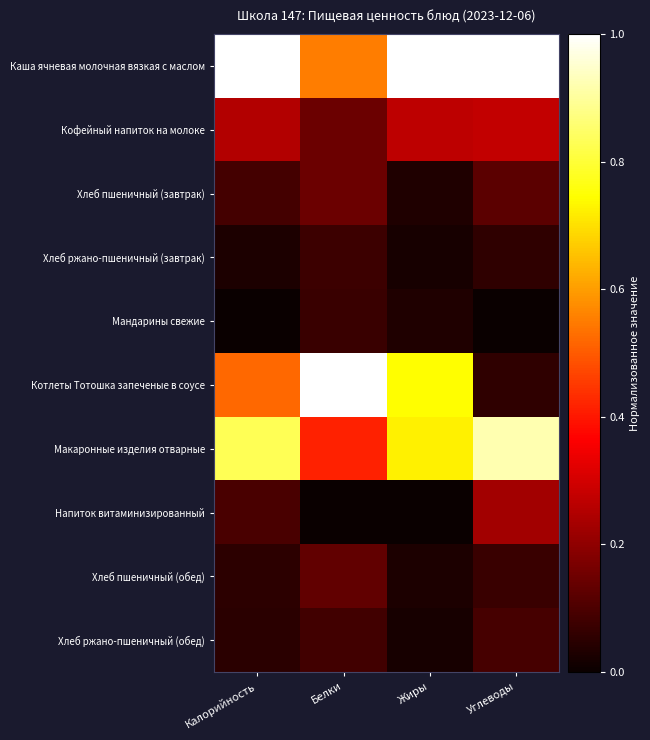

Which has a higher value, Белки or Углеводы?

Углеводы